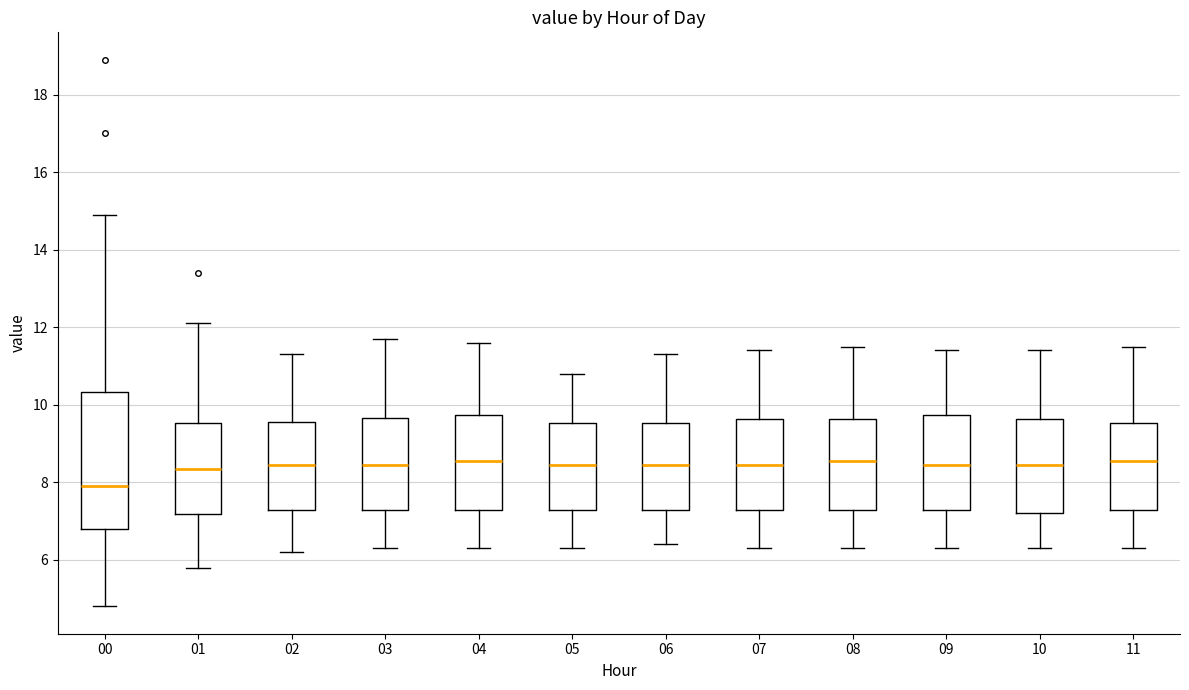

Reading left to right, transcribe this box plot: for each box, give where its median line is, the range the box spans, and where its two whiskers end, as read against the y-axis. The values are not printed on the chart, so give them approximately, as read against the axis.

00: median 8.0, box 6.8 to 10.4, whiskers 4.8 to 15.0
01: median 8.4, box 7.2 to 9.6, whiskers 5.8 to 12.2
02: median 8.4, box 7.2 to 9.6, whiskers 6.2 to 11.4
03: median 8.4, box 7.2 to 9.6, whiskers 6.4 to 11.8
04: median 8.6, box 7.2 to 9.8, whiskers 6.4 to 11.6
05: median 8.4, box 7.2 to 9.6, whiskers 6.4 to 10.8
06: median 8.4, box 7.2 to 9.6, whiskers 6.4 to 11.4
07: median 8.4, box 7.2 to 9.6, whiskers 6.4 to 11.4
08: median 8.6, box 7.2 to 9.6, whiskers 6.4 to 11.6
09: median 8.4, box 7.2 to 9.8, whiskers 6.4 to 11.4
10: median 8.4, box 7.2 to 9.6, whiskers 6.4 to 11.4
11: median 8.6, box 7.2 to 9.6, whiskers 6.4 to 11.6